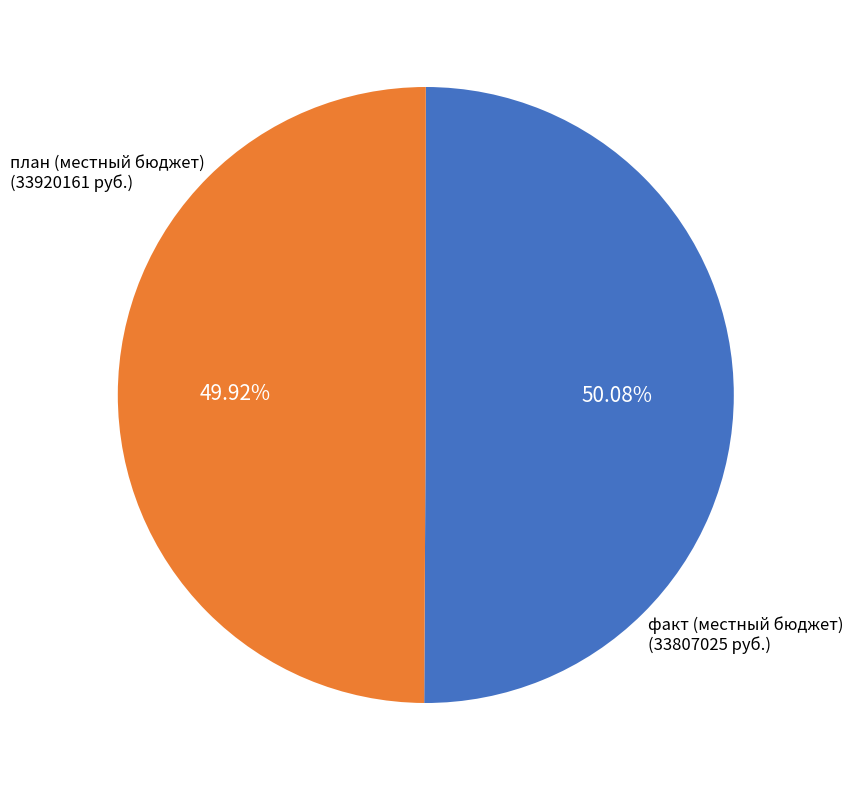

Does any single category account for the majority?

Yes